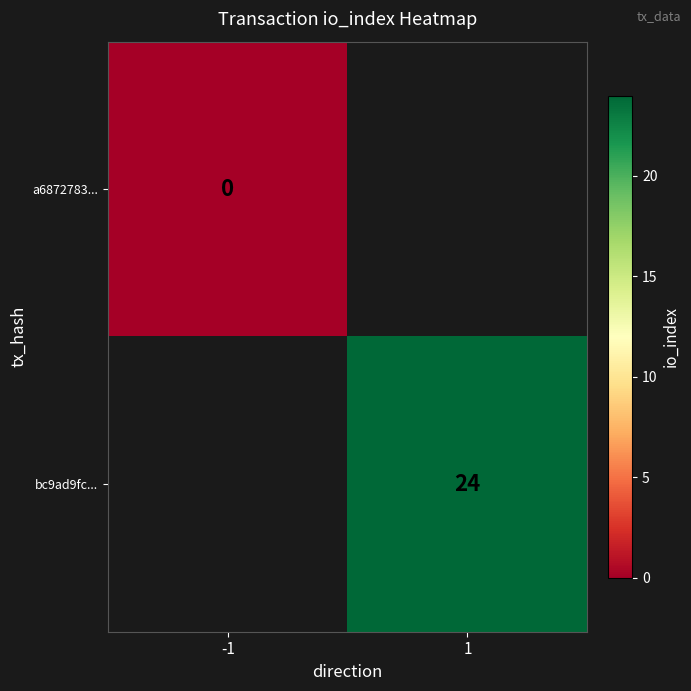

Is it true that bc9ad9fc... equals 6 at 1?

False